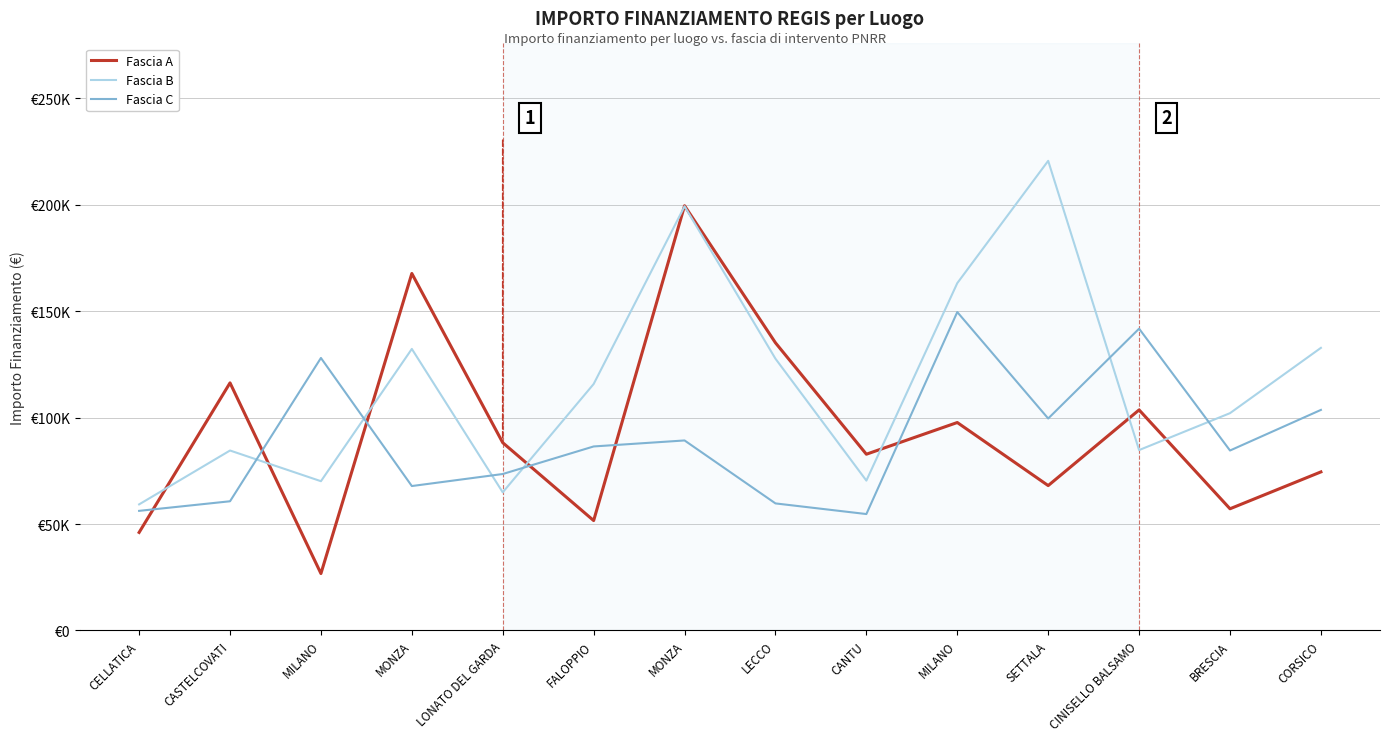

Which label corresponds to the largest value in the chart?

SETTALA